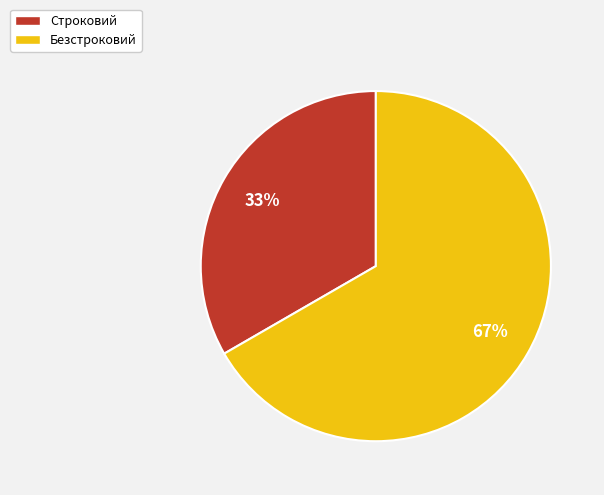

To the nearest percent, what portion does Строковий represent?

33%